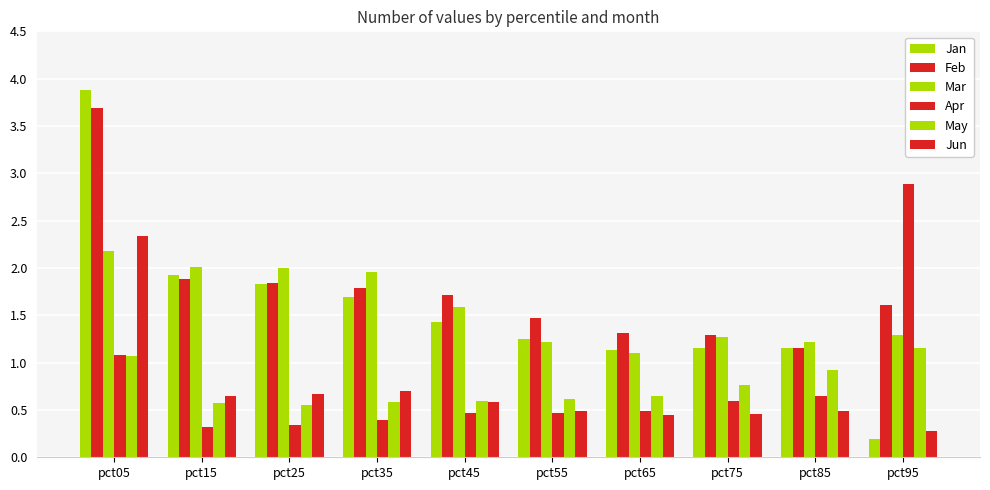

Reading left to right, what are all the values shown in this chart?

Jan: 3.9	1.9	1.8	1.7	1.4	1.2	1.1	1.2	1.1	0.2
Feb: 3.7	1.9	1.8	1.8	1.7	1.5	1.3	1.3	1.2	1.6
Mar: 2.2	2.0	2.0	2.0	1.6	1.2	1.1	1.3	1.2	1.3
Apr: 1.1	0.3	0.3	0.4	0.5	0.5	0.5	0.6	0.6	2.9
May: 1.1	0.6	0.5	0.6	0.6	0.6	0.6	0.8	0.9	1.2
Jun: 2.3	0.6	0.7	0.7	0.6	0.5	0.4	0.5	0.5	0.3